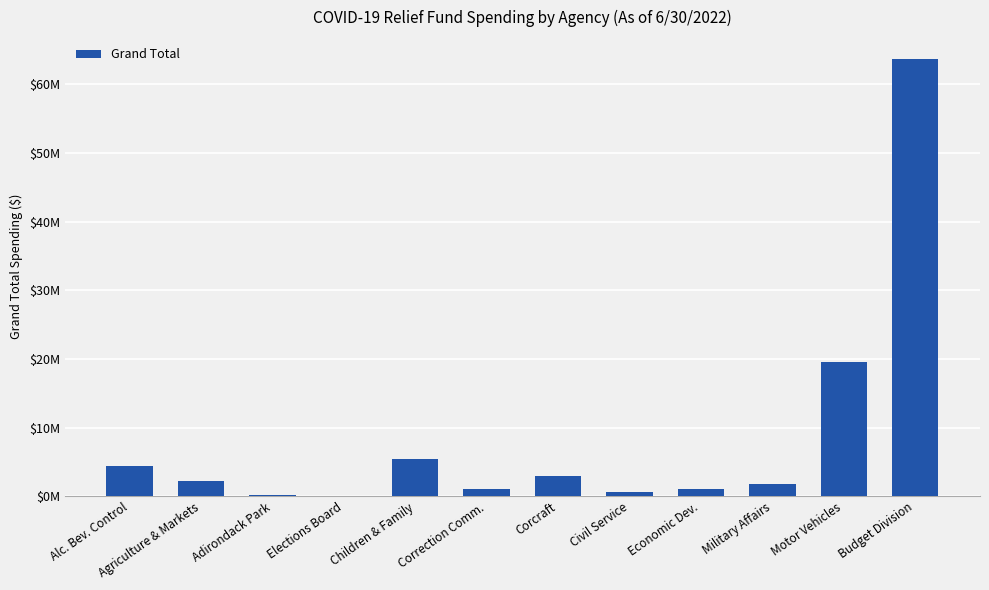

What is the maximum value shown in the chart?

63698831.8